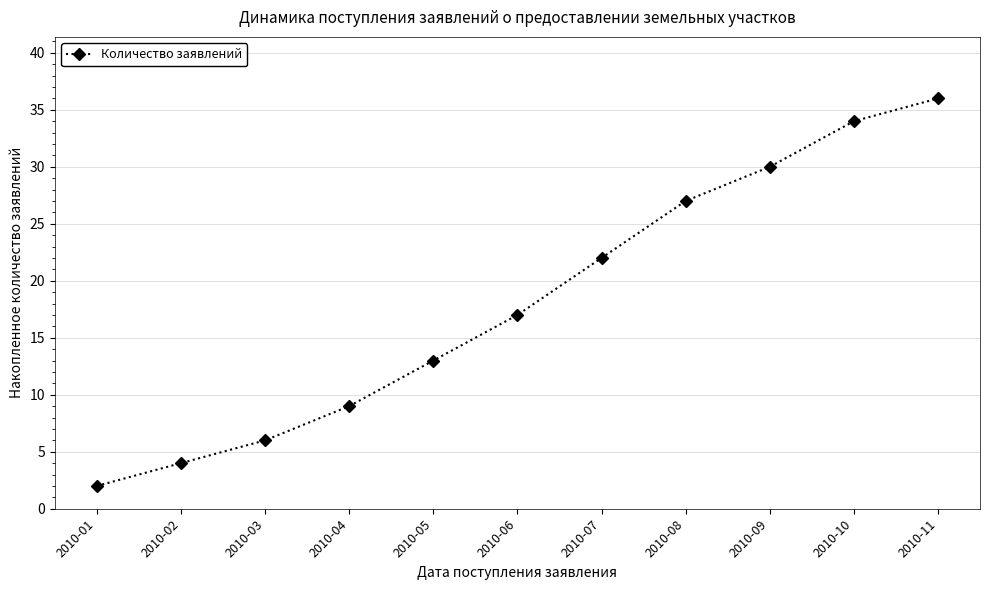

What is the value of the 4th point from the left?

9